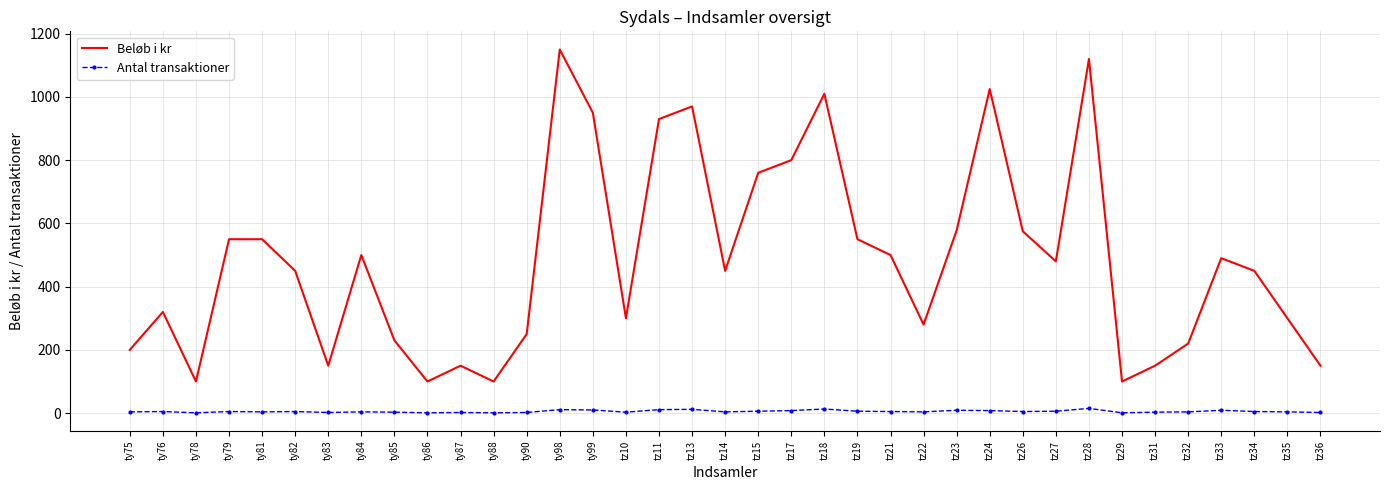

What is the spread (max minus min) of values at tz19?

544